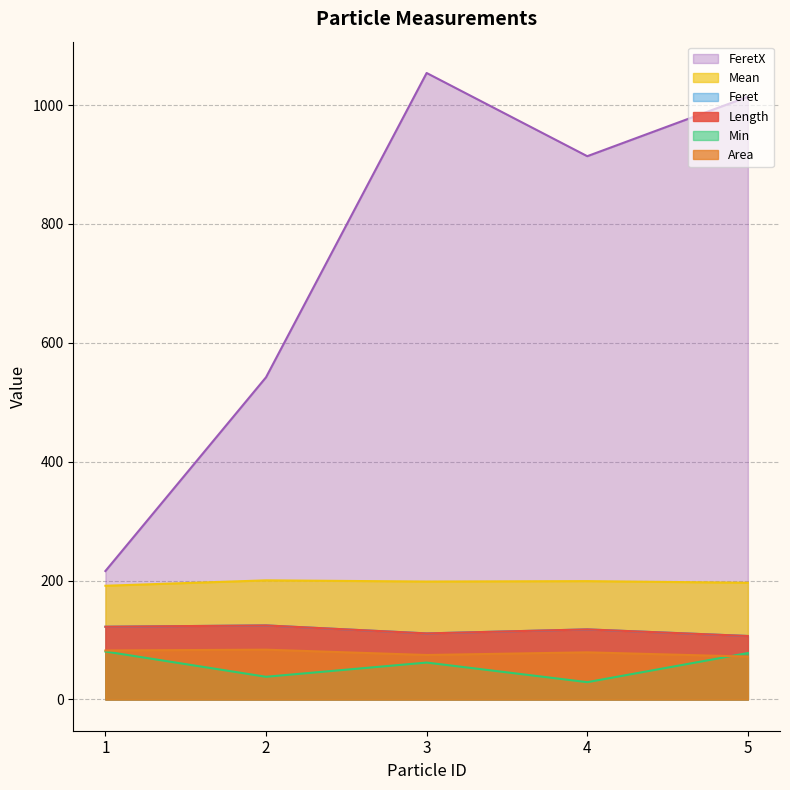

True or false: Mean and Min intersect in this chart.

False